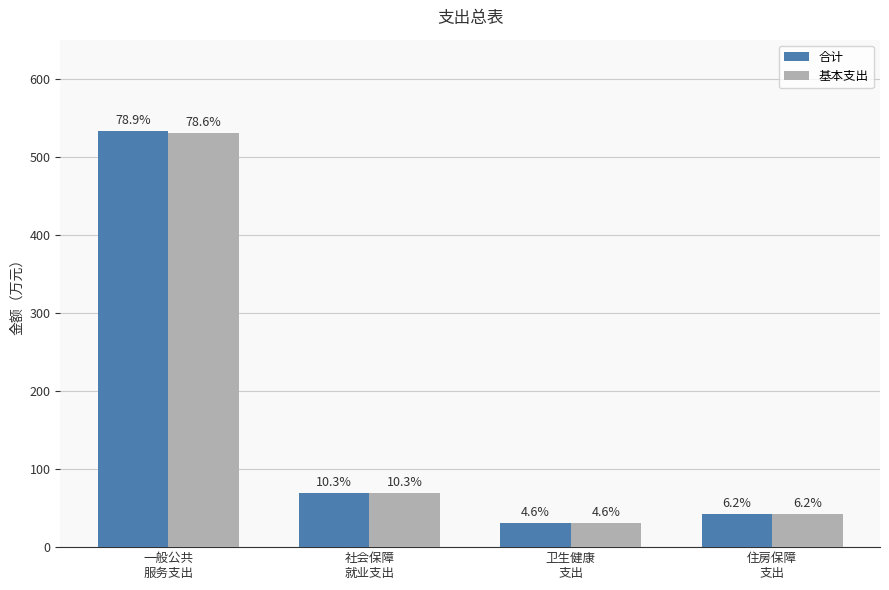

Reading left to right, extract all data points from this chart.

合计: 532.9	69.4	30.9	42.1
基本支出: 530.9	69.4	30.9	42.1